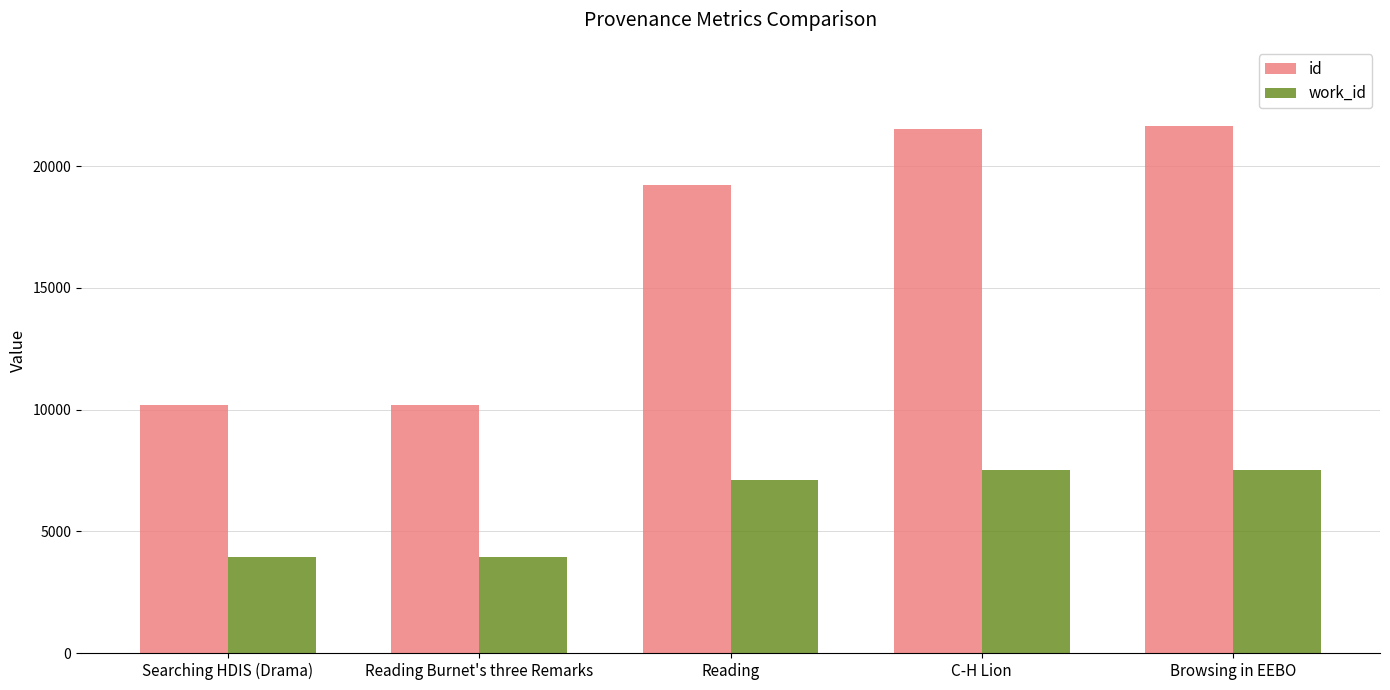

How many data points does each series have?

5